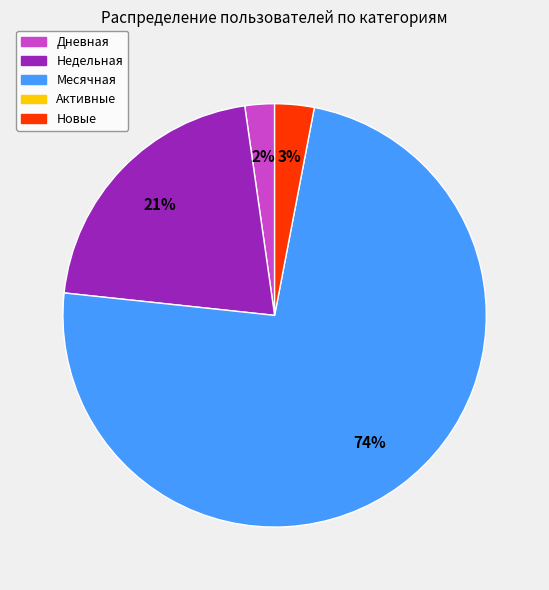

To the nearest percent, what is the average slice percentage?

25%